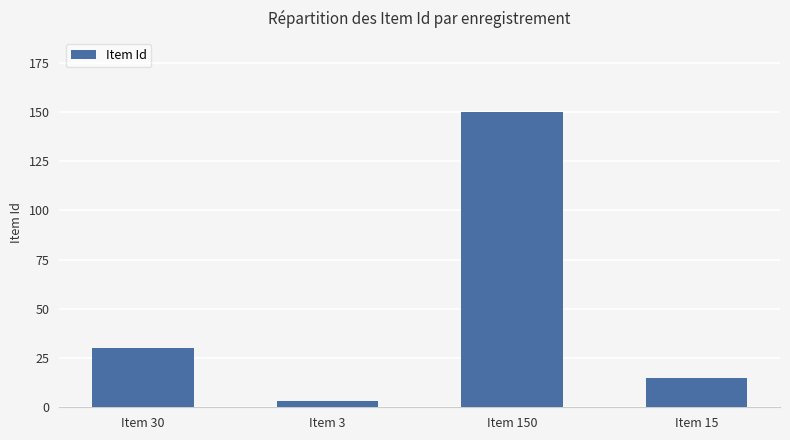

Which has a higher value, Item 30 or Item 150?

Item 150